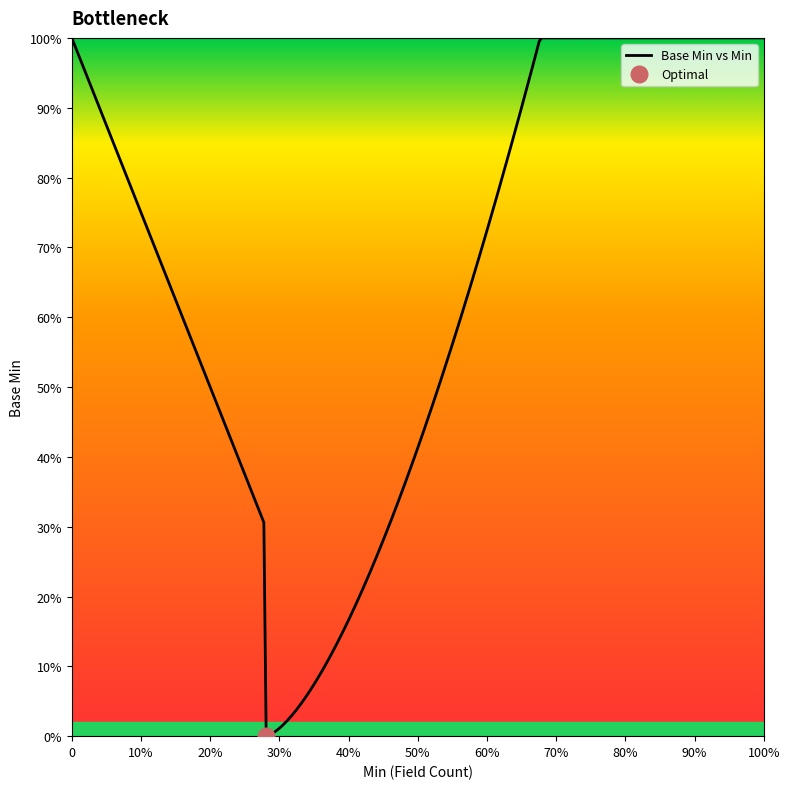

What is the difference between the maximum and minimum values?

1